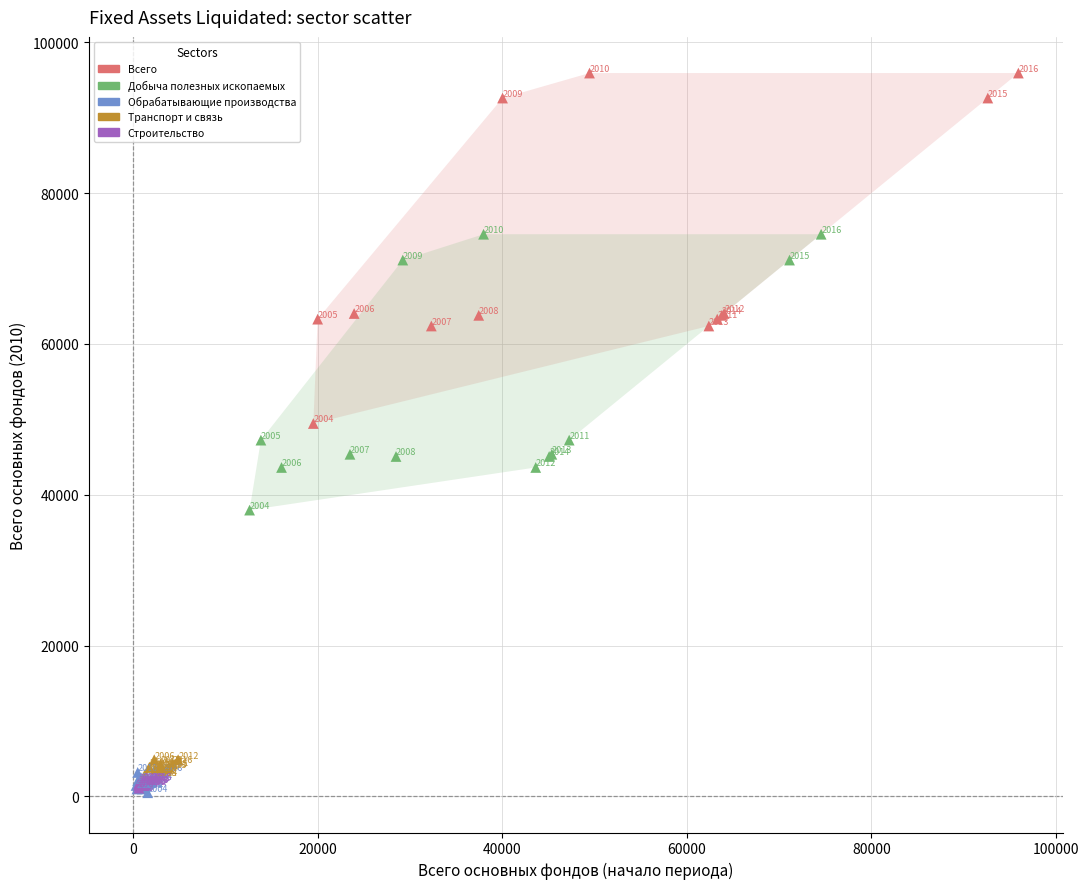

Which series contains the highest Y value?

Всего